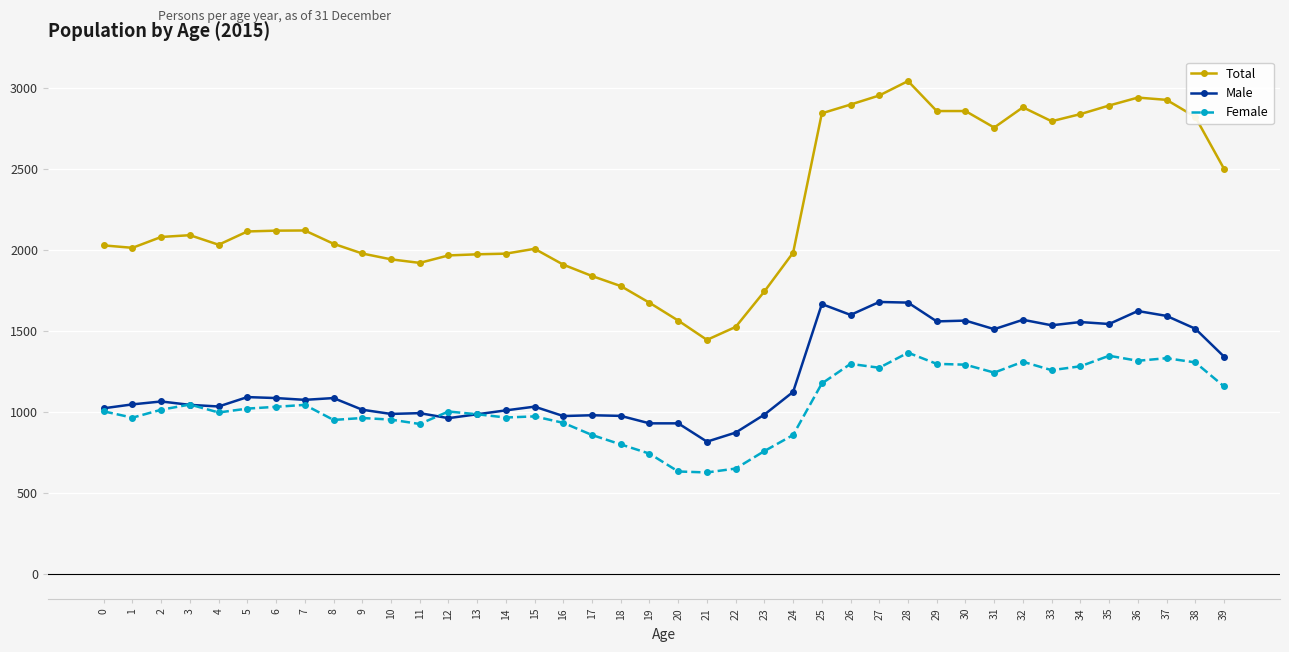

Rank the series by their maximum value, from highest to lowest.

Total, Male, Female